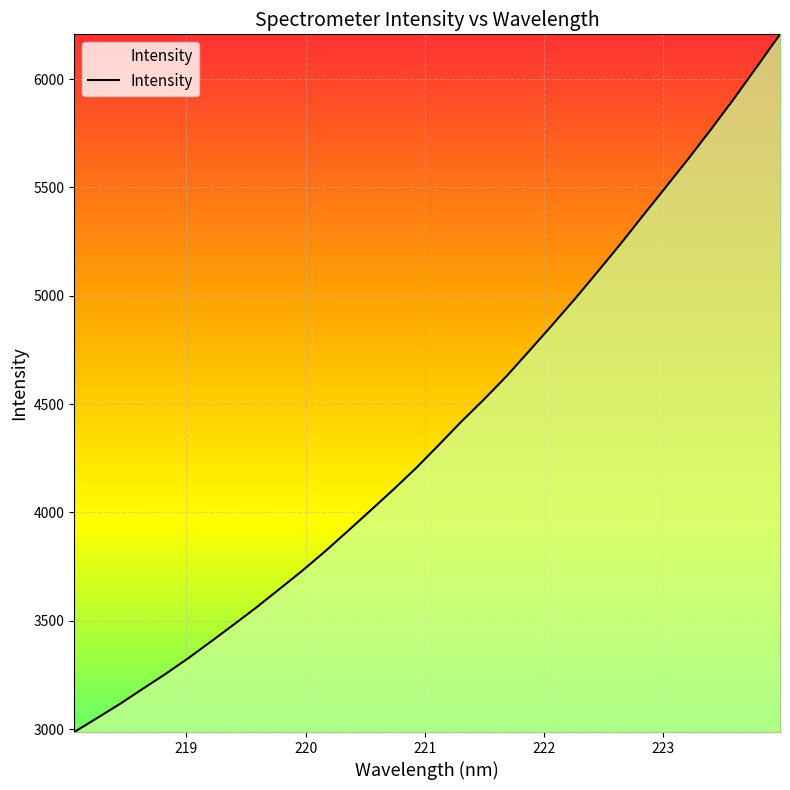

Does the chart display data point markers on the line(s)?

No